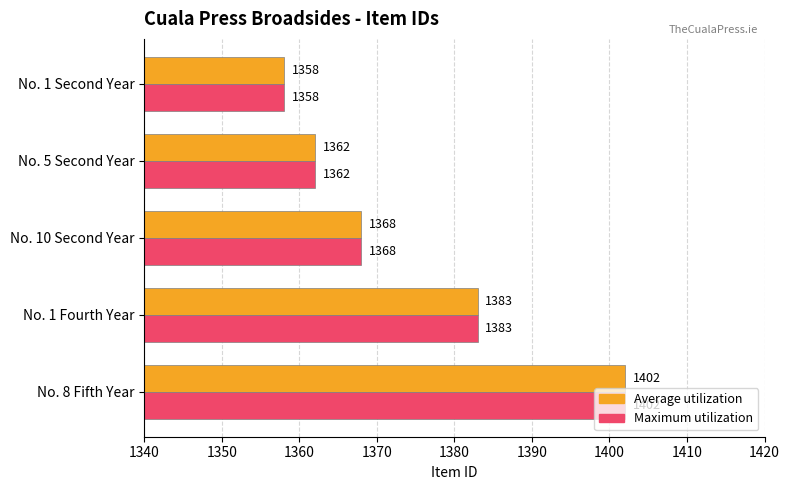

What is the total value across all series at No. 8 Fifth Year?

2804